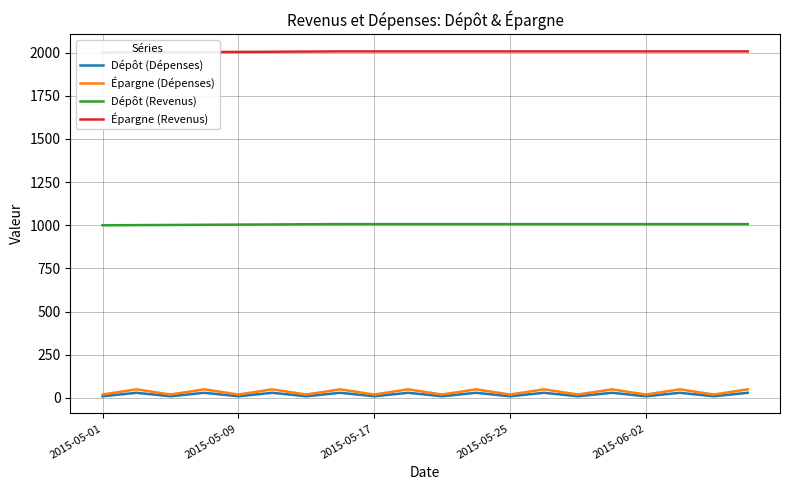

Does the chart display data point markers on the line(s)?

No